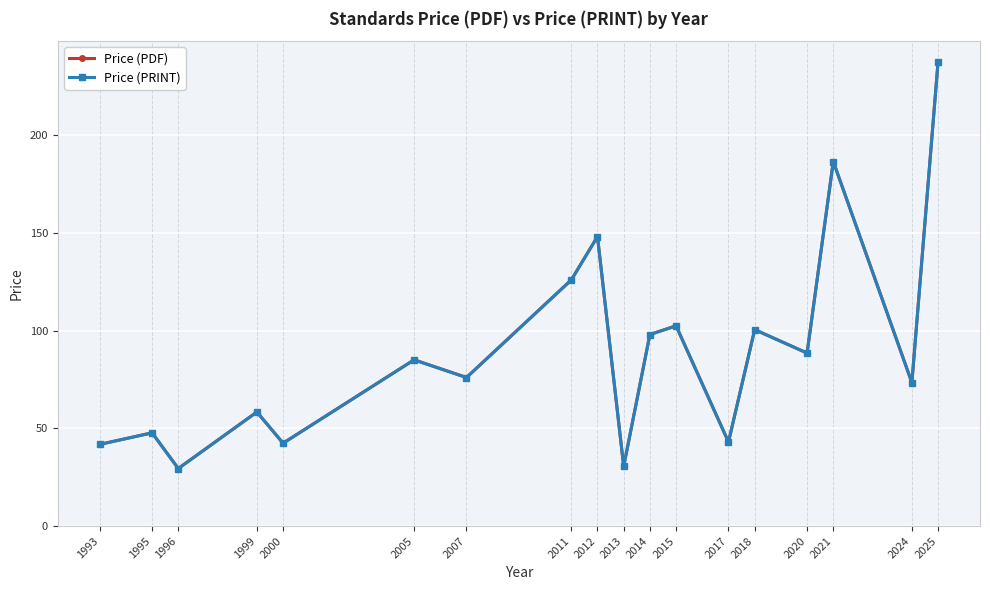

What is the lowest value of the Price (PRINT) series?

29.4